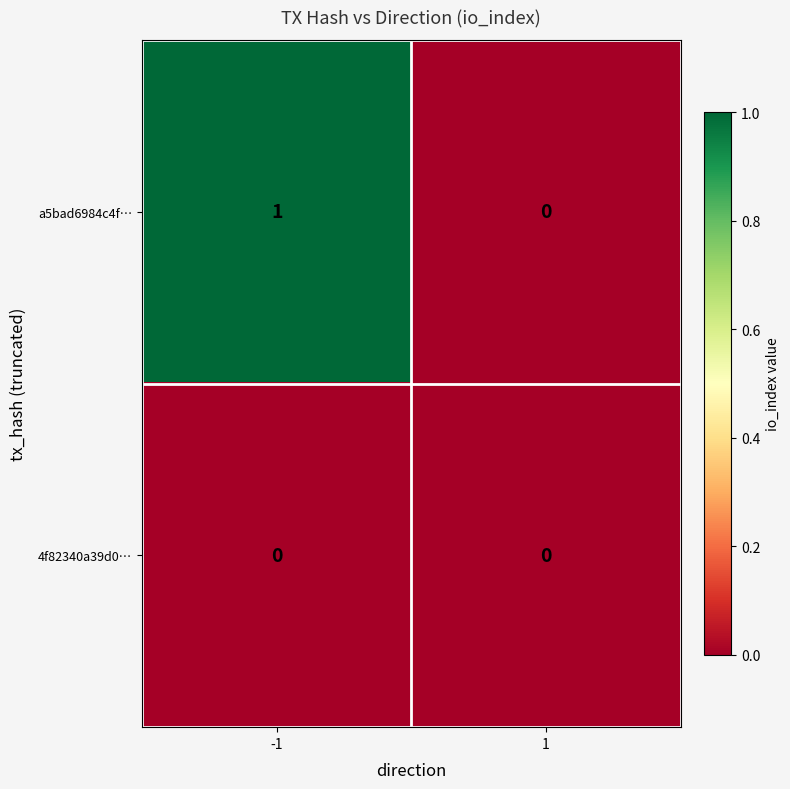

Which series has the largest total across all categories?

a5bad6984c4f…